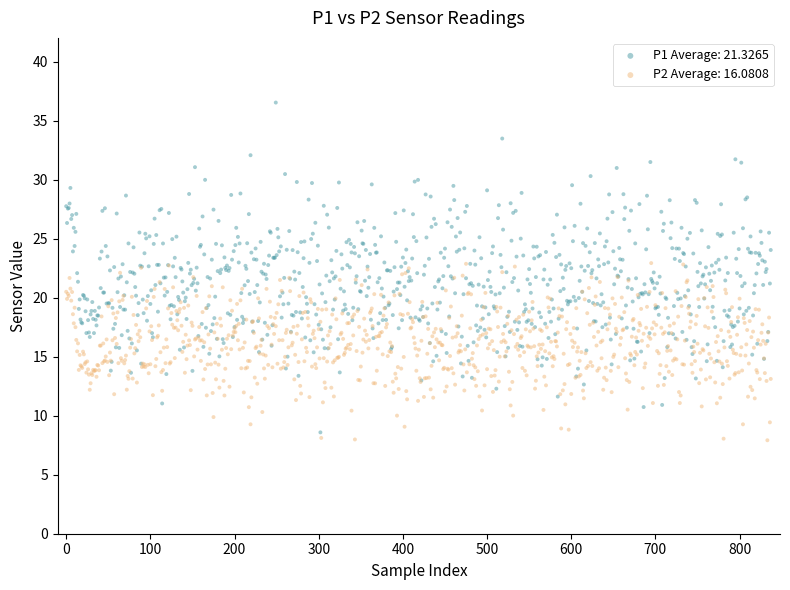

Across all data points, what is the range of Y values (max minus min)?

28.6